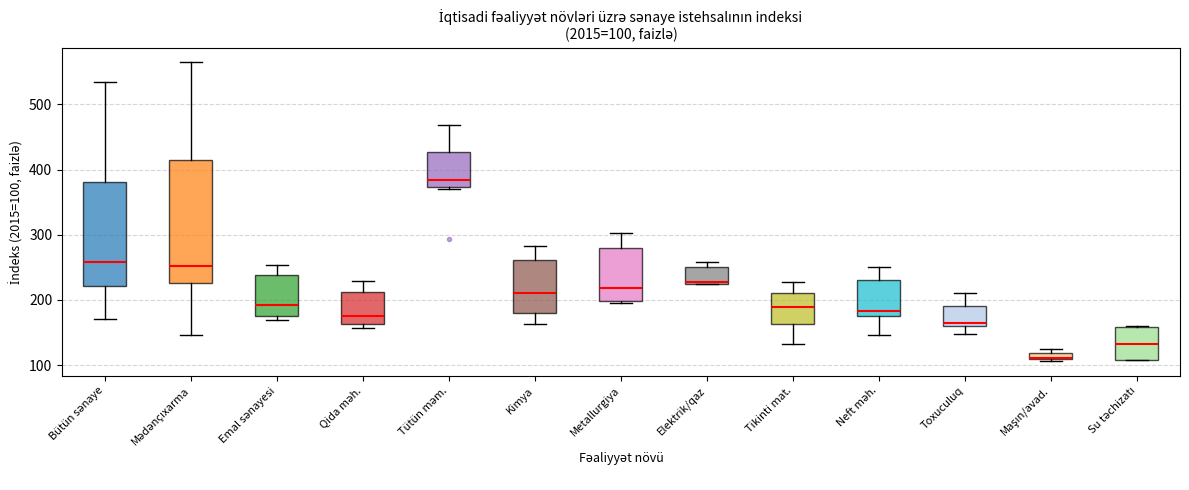

Which box is the tallest, from its lower edge to its upper edge?

Mədənçıxarma